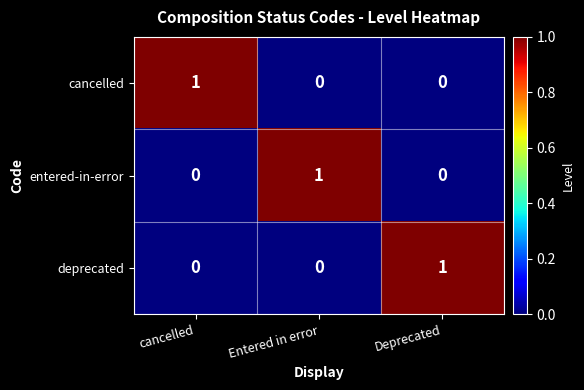

The value of deprecated at Deprecated is 2. True or false?

False